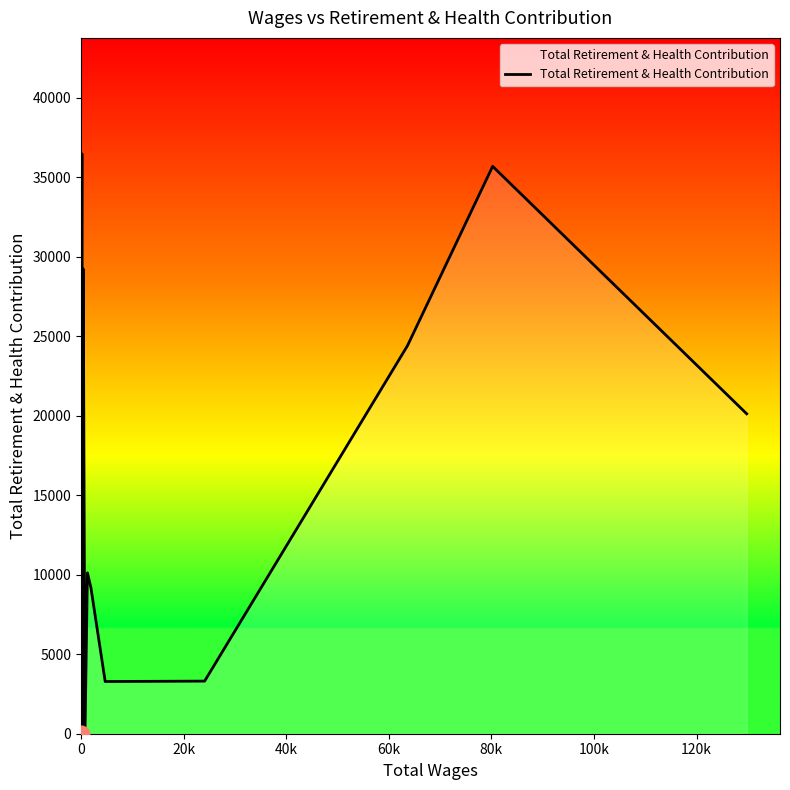

What is the maximum value shown in the chart?

36475